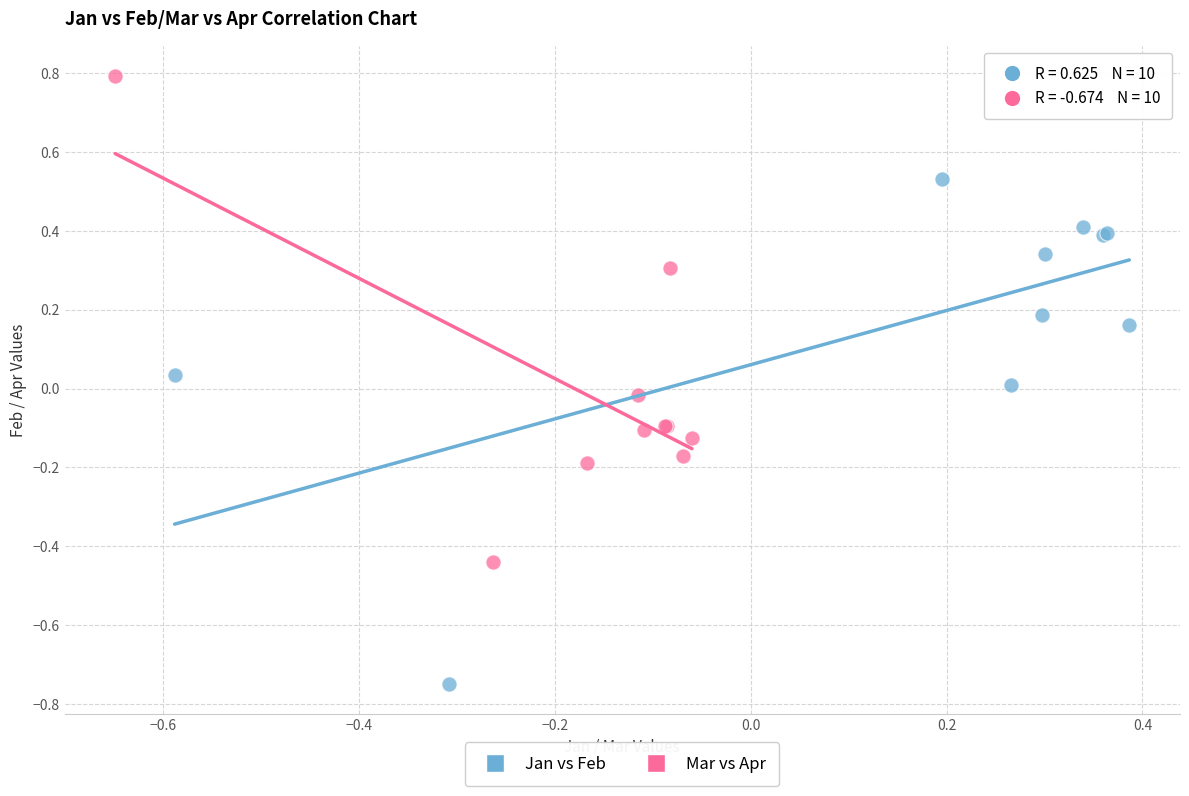

Which series contains the lowest Y value?

Jan vs Feb